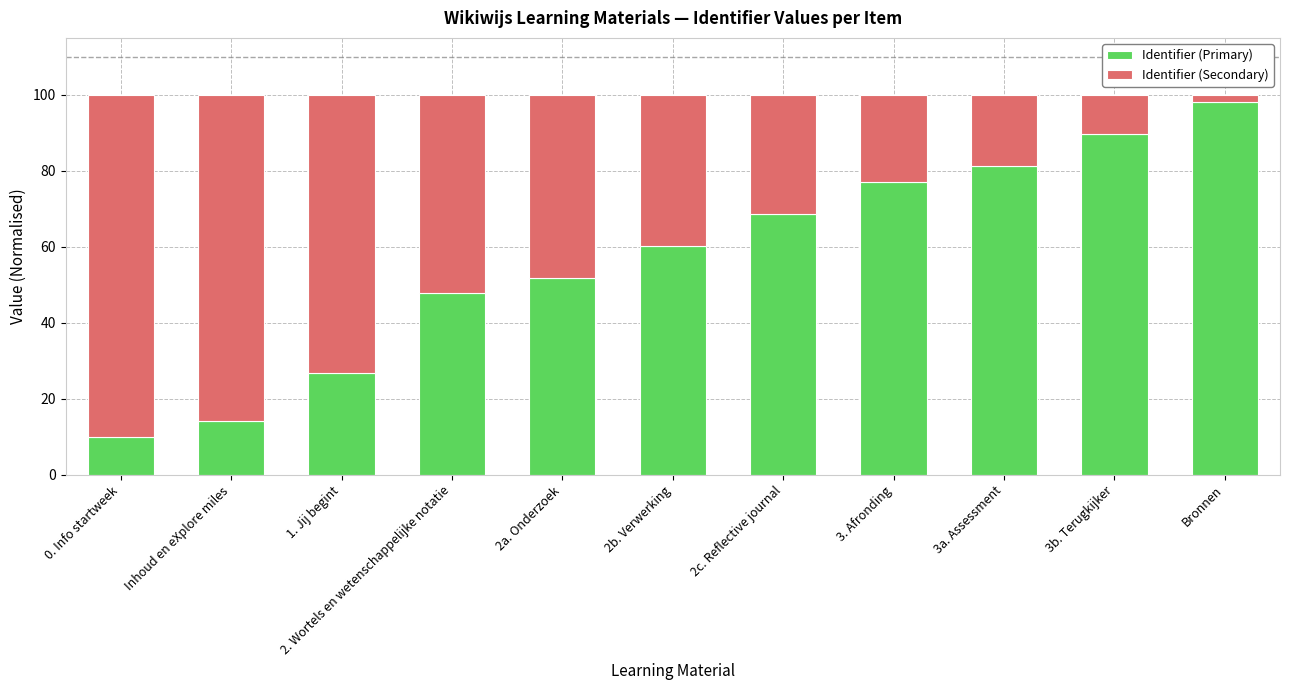

At which label is Identifier (Primary) closest to 54?

2a. Onderzoek